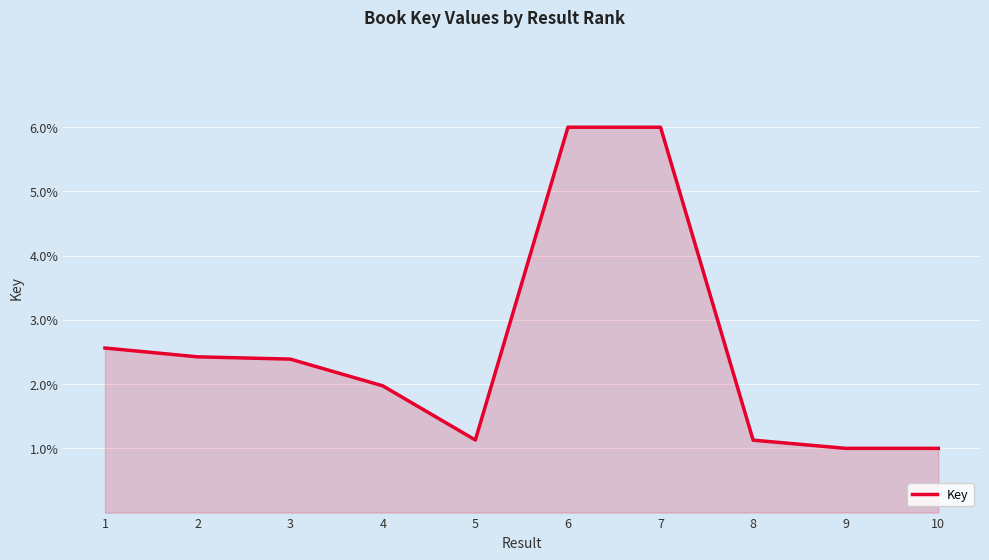

What is the change in value from 5 to 9?

-0.1